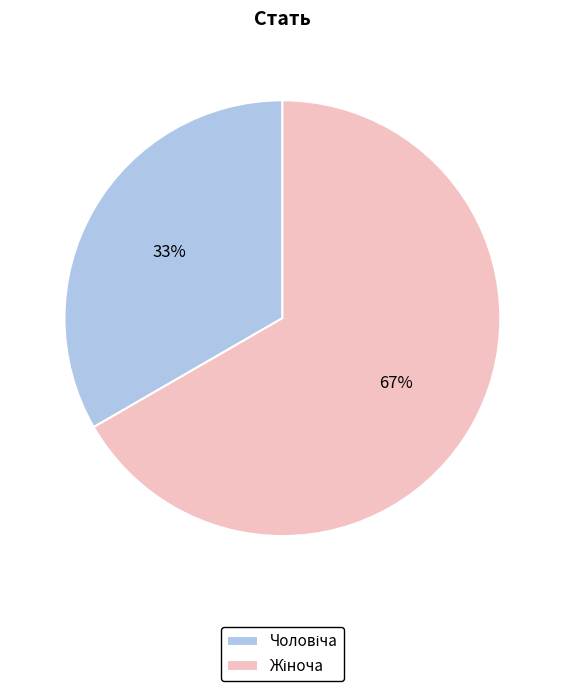

How many slices are in this pie chart?

2